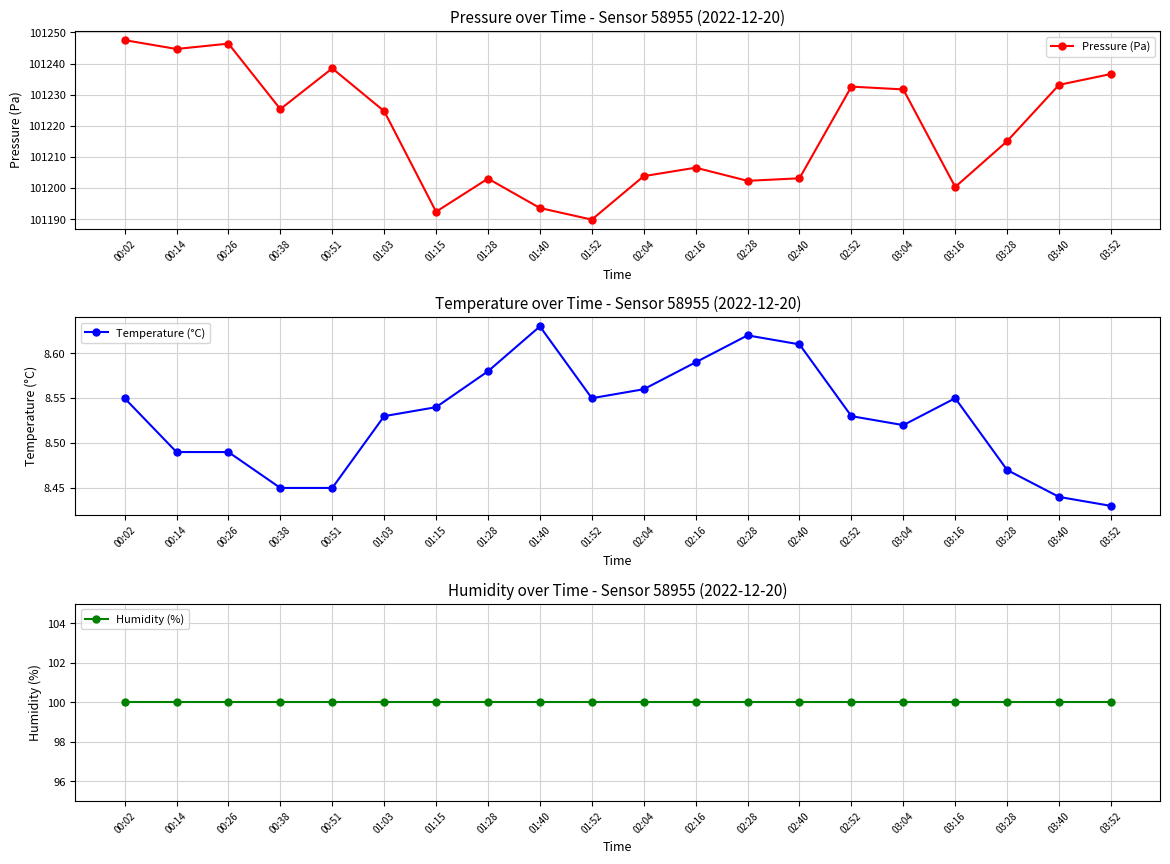

True or false: Pressure (Pa) has more than 2 points higher than both neighbors.

True